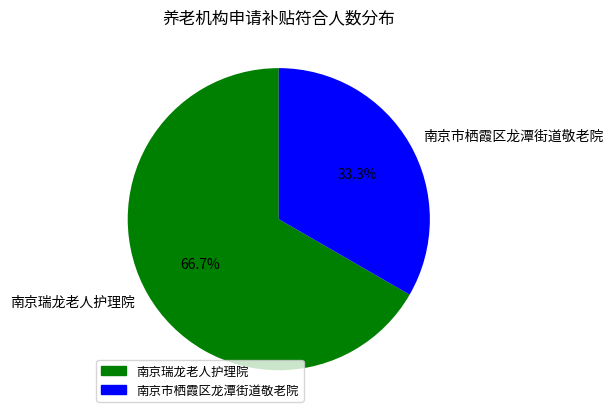

What percentage is the 南京瑞龙老人护理院 slice, to the nearest percent?

67%